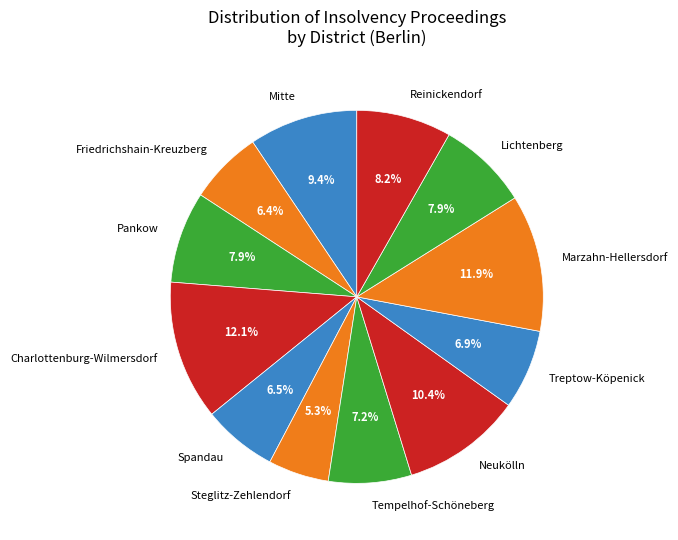

What is the ratio of the value at Tempelhof-Schöneberg to the value at Mitte?

0.8